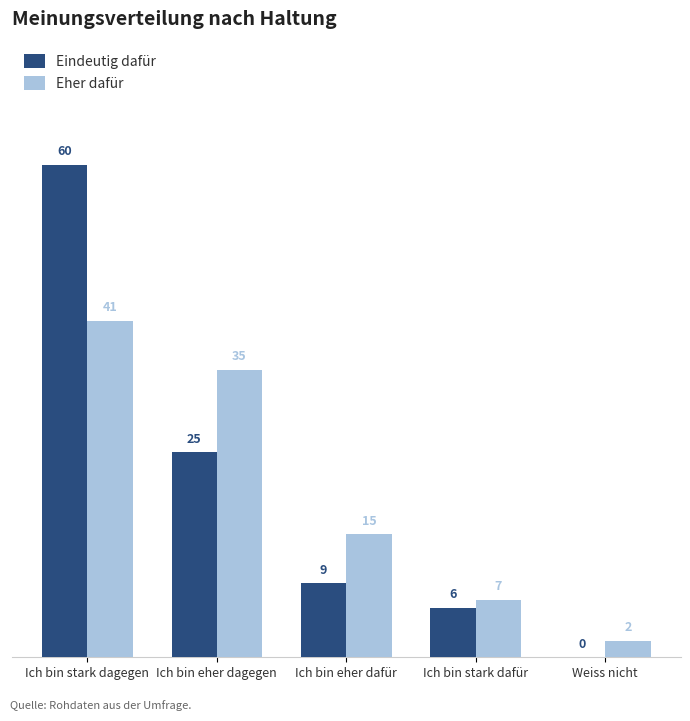

Is the value of Eher dafür at Ich bin stark dagegen greater than the value of Eindeutig dafür at Ich bin eher dafür?

Yes